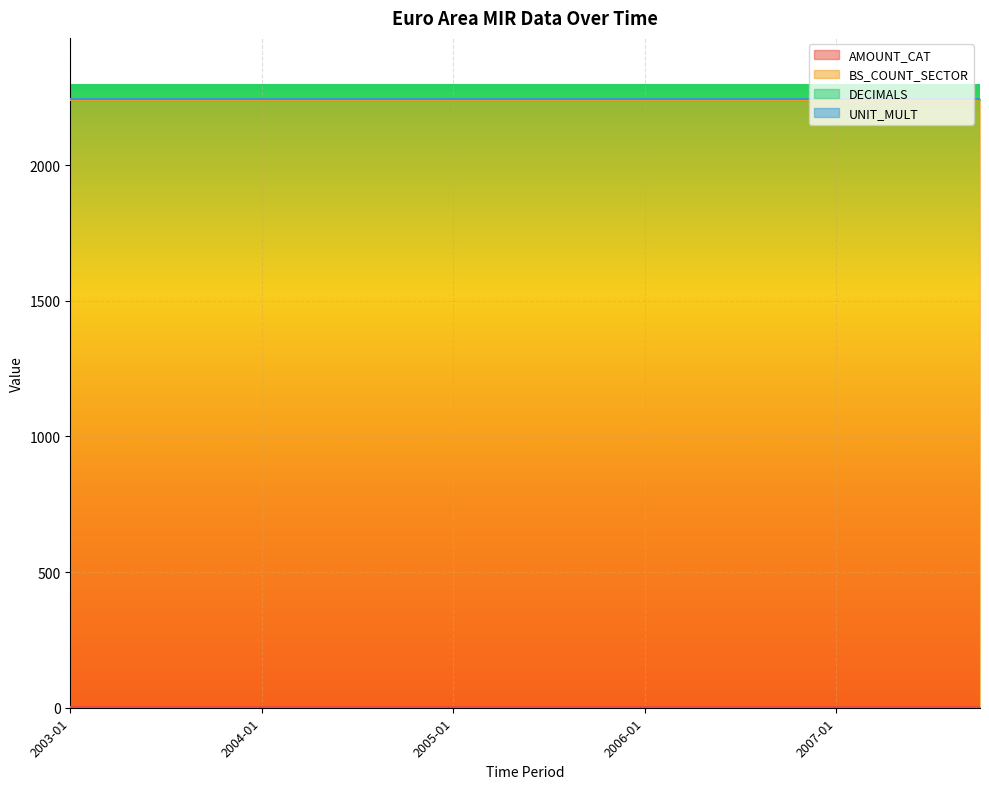

Which has a higher value, 2005-10 or 2007-04?

2005-10